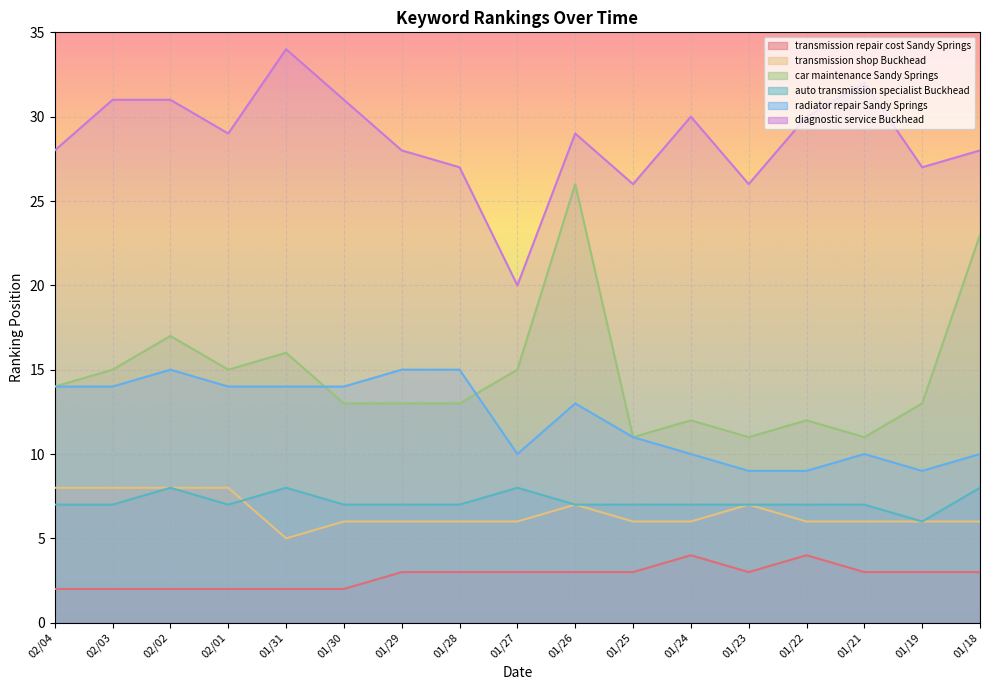

How many data points in diagnostic service Buckhead are above 29?

7